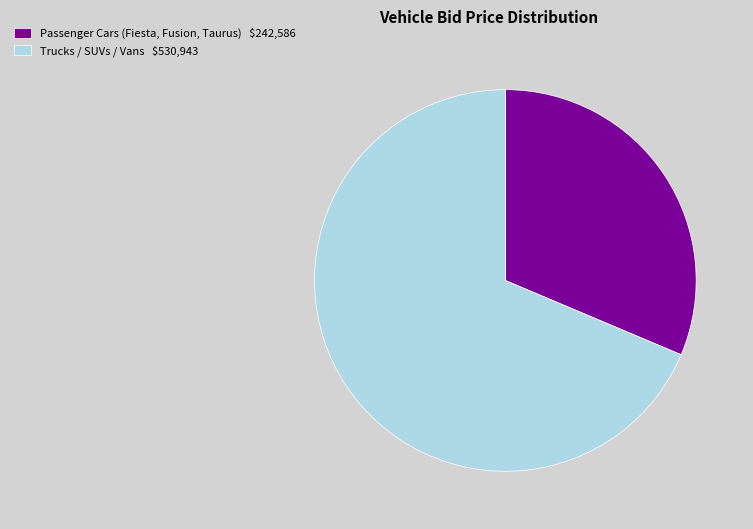

True or false: Passenger Cars (Fiesta, Fusion, Taurus) $242,586 accounts for 23% of the total.

False